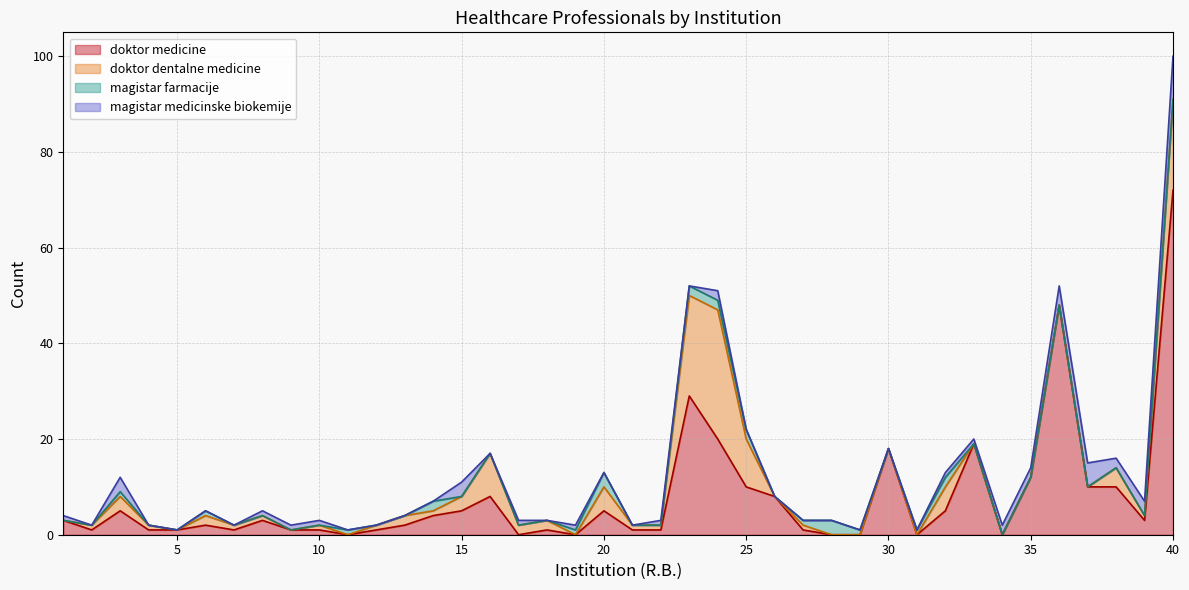

List the series in order of their peak value, highest first.

doktor medicine, doktor dentalne medicine, magistar medicinske biokemije, magistar farmacije